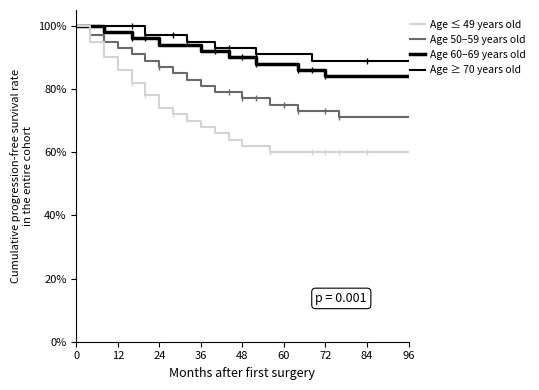

What is the sum of all Age 50–59 years old values?

20.8